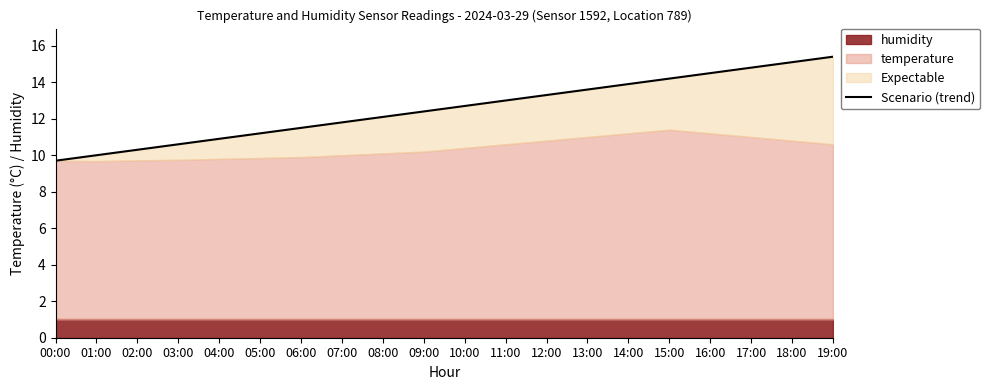

Which category has the lowest value across all series?

00:00